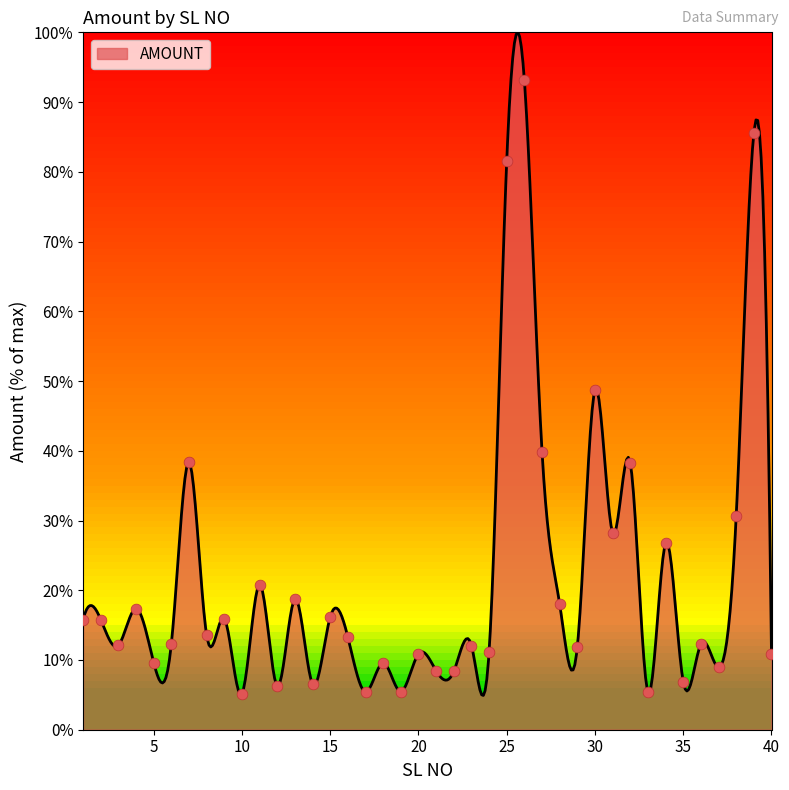

What is the change in value from 1 to 33?

-10.4